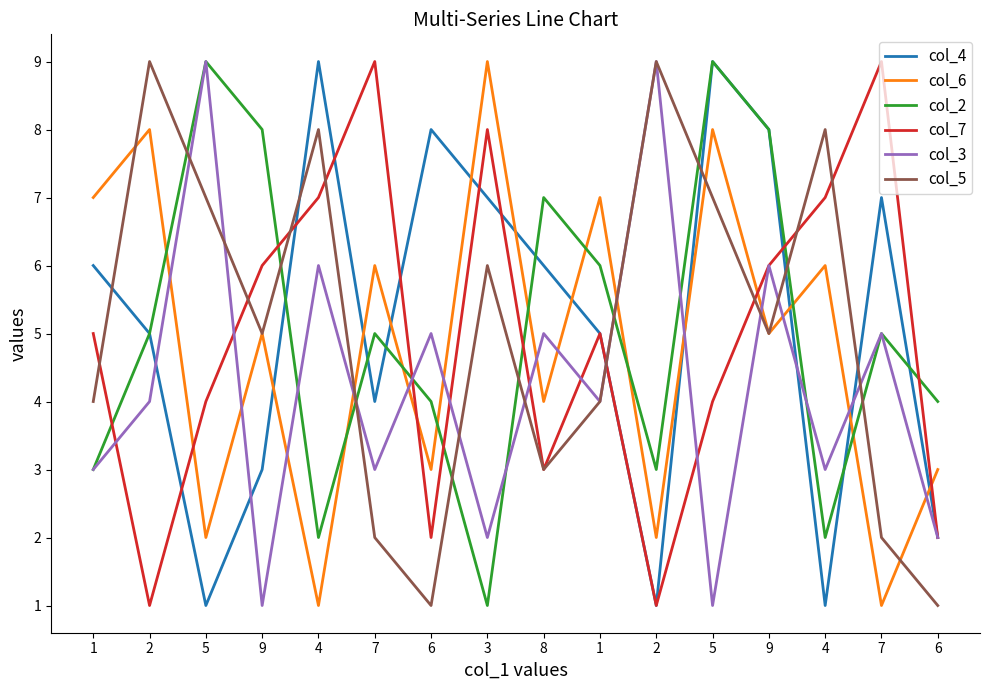

Reading left to right, list all the values displayed in this chart.

col_4: 6	5	1	3	9	4	8	7	6	5	1	9	8	1	7	2
col_6: 7	8	2	5	1	6	3	9	4	7	2	8	5	6	1	3
col_2: 3	5	9	8	2	5	4	1	7	6	3	9	8	2	5	4
col_7: 5	1	4	6	7	9	2	8	3	5	1	4	6	7	9	2
col_3: 3	4	9	1	6	3	5	2	5	4	9	1	6	3	5	2
col_5: 4	9	7	5	8	2	1	6	3	4	9	7	5	8	2	1